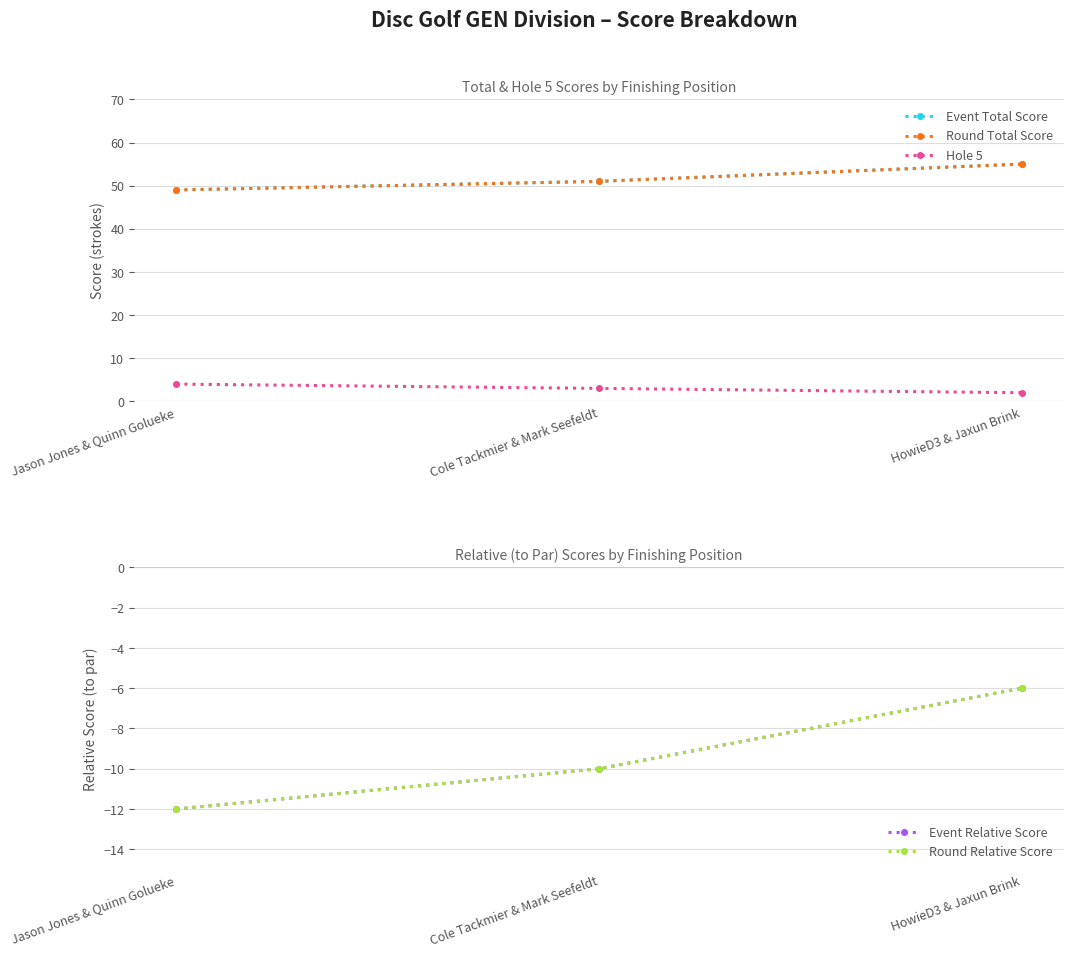

Is the value of Event Relative Score at Jason Jones & Quinn Golueke greater than the value of Hole 5 at HowieD3 & Jaxun Brink?

No